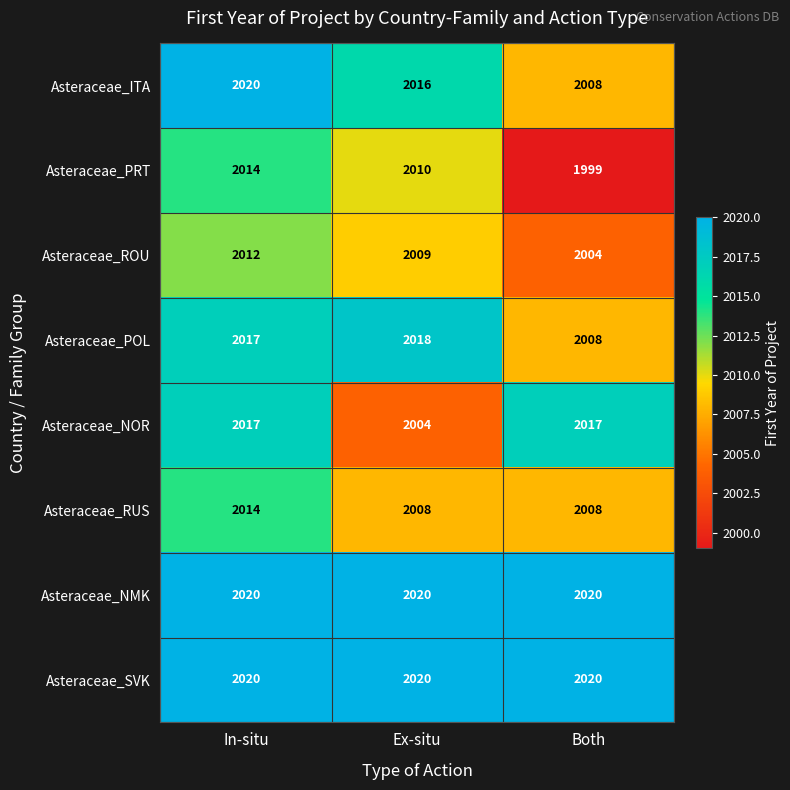

What is the difference between the highest and lowest values at In-situ?

8